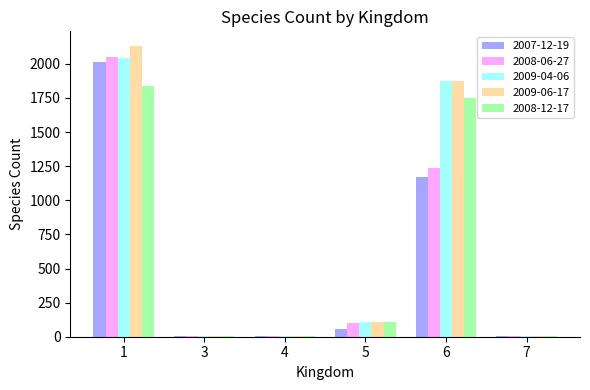

At which category is the sum across all series the highest?

1